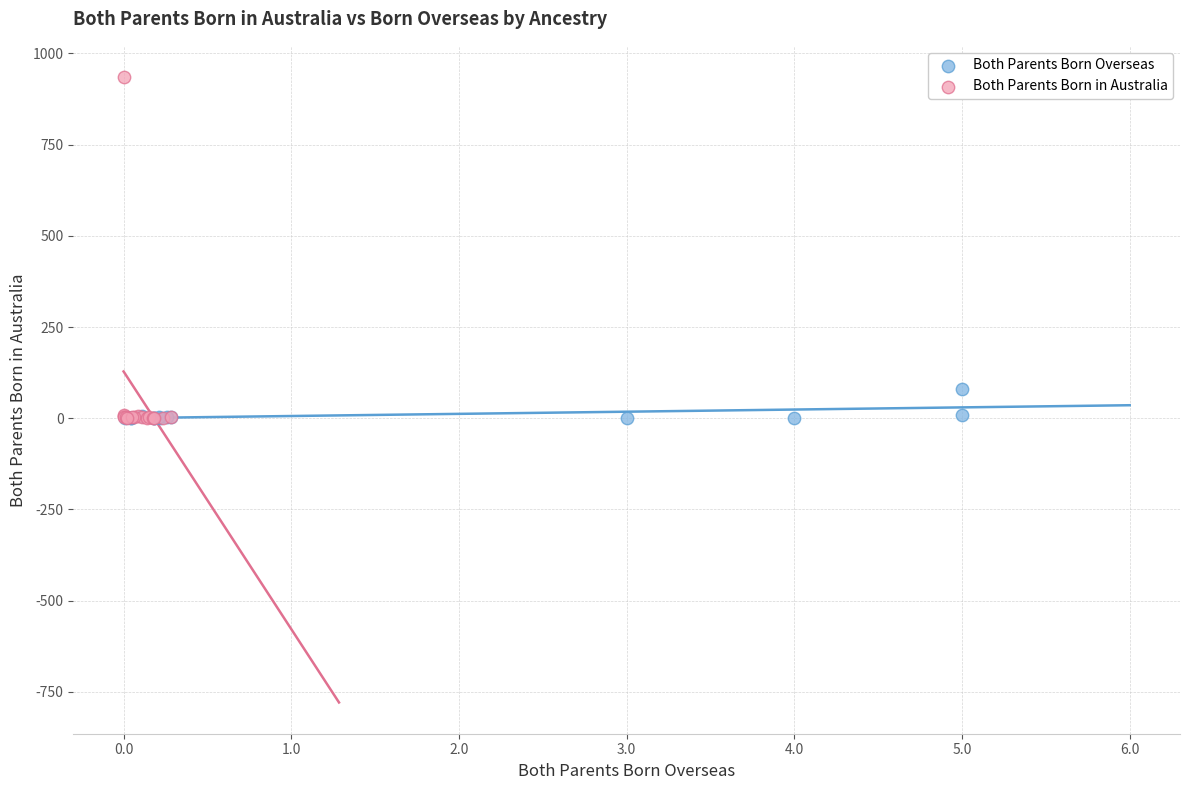

Which series contains the highest Y value?

Both Parents Born in Australia